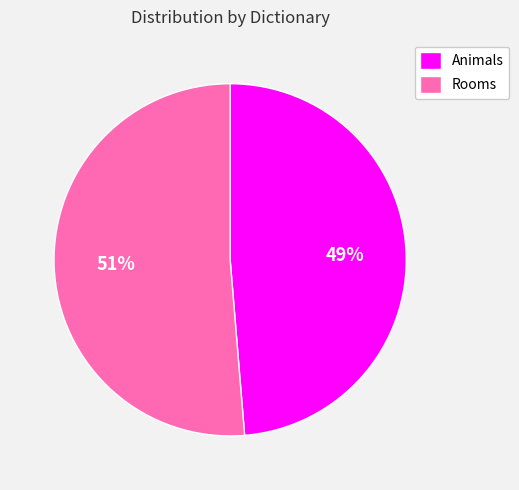

Between Animals and Rooms, which is larger?

Rooms